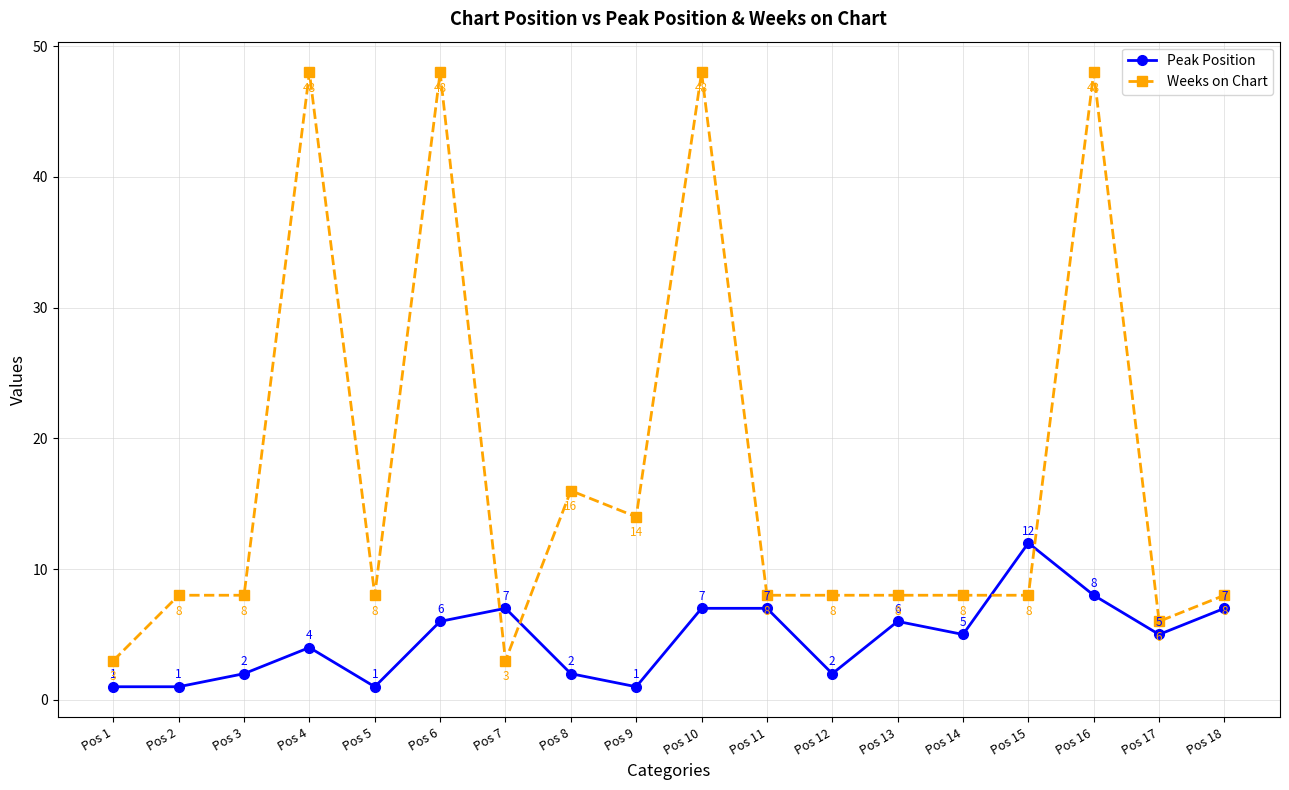

Rank the series by their average value, from lowest to highest.

Peak Position, Weeks on Chart